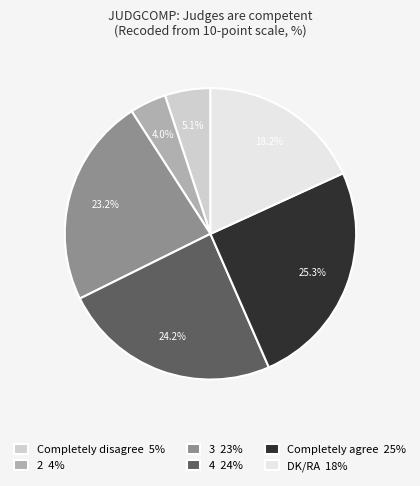

Count the number of slices in the pie.

6